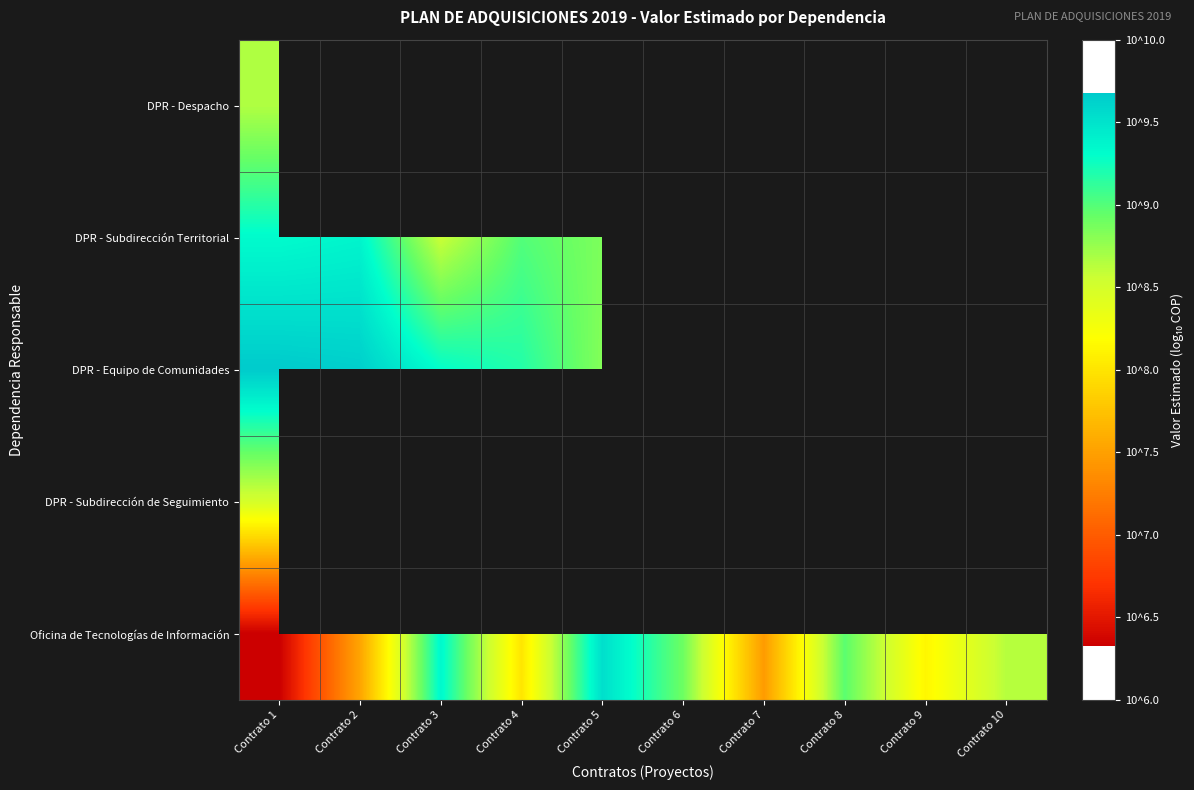

Between Contrato 7 and Contrato 8, which series saw the biggest shift?

Oficina de Tecnologías de Información